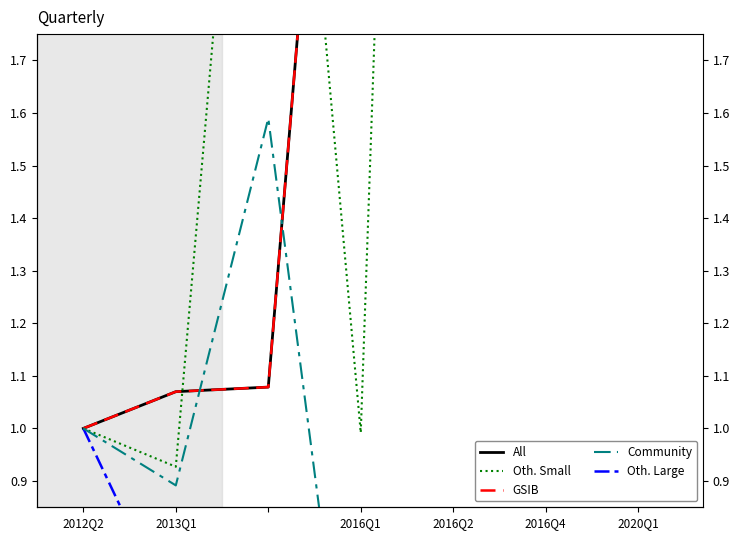

Which category has the lowest value in the Community series?

2016Q1